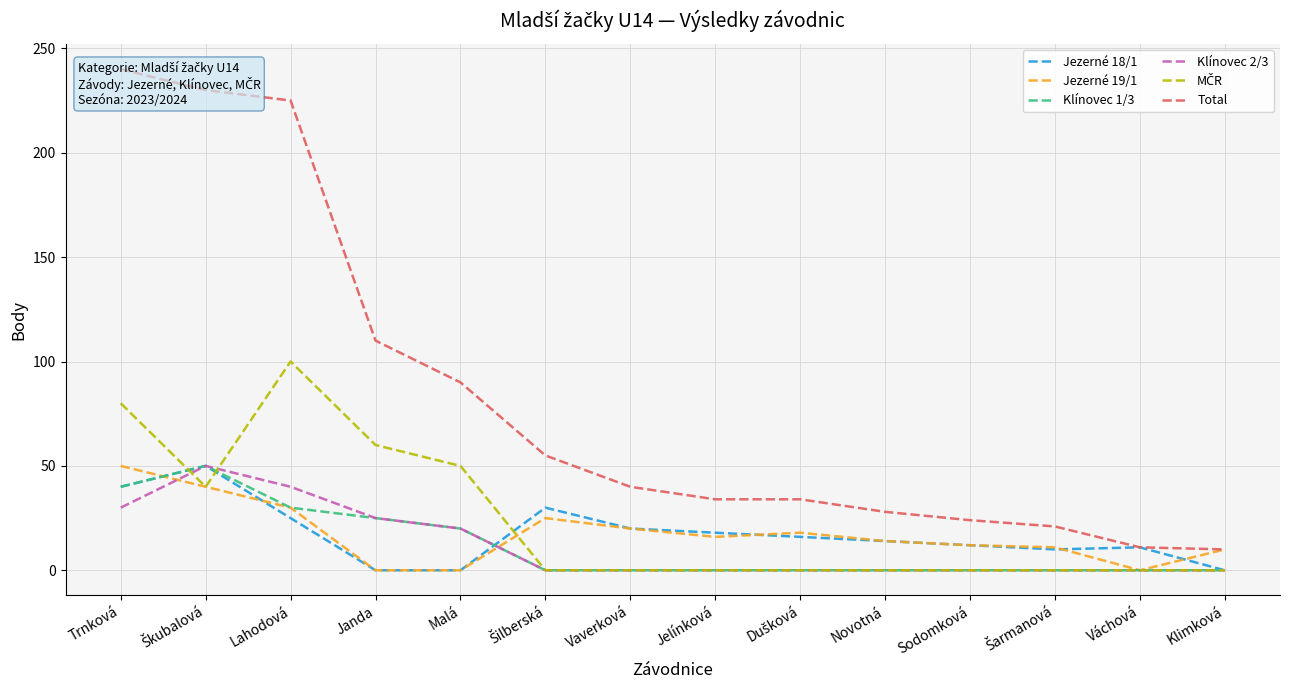

What is the label of the 4th point from the left?

Janda